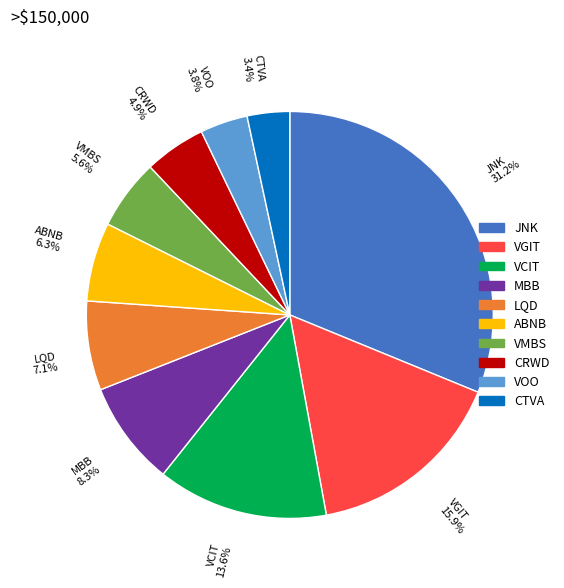

How many slices are in this pie chart?

10